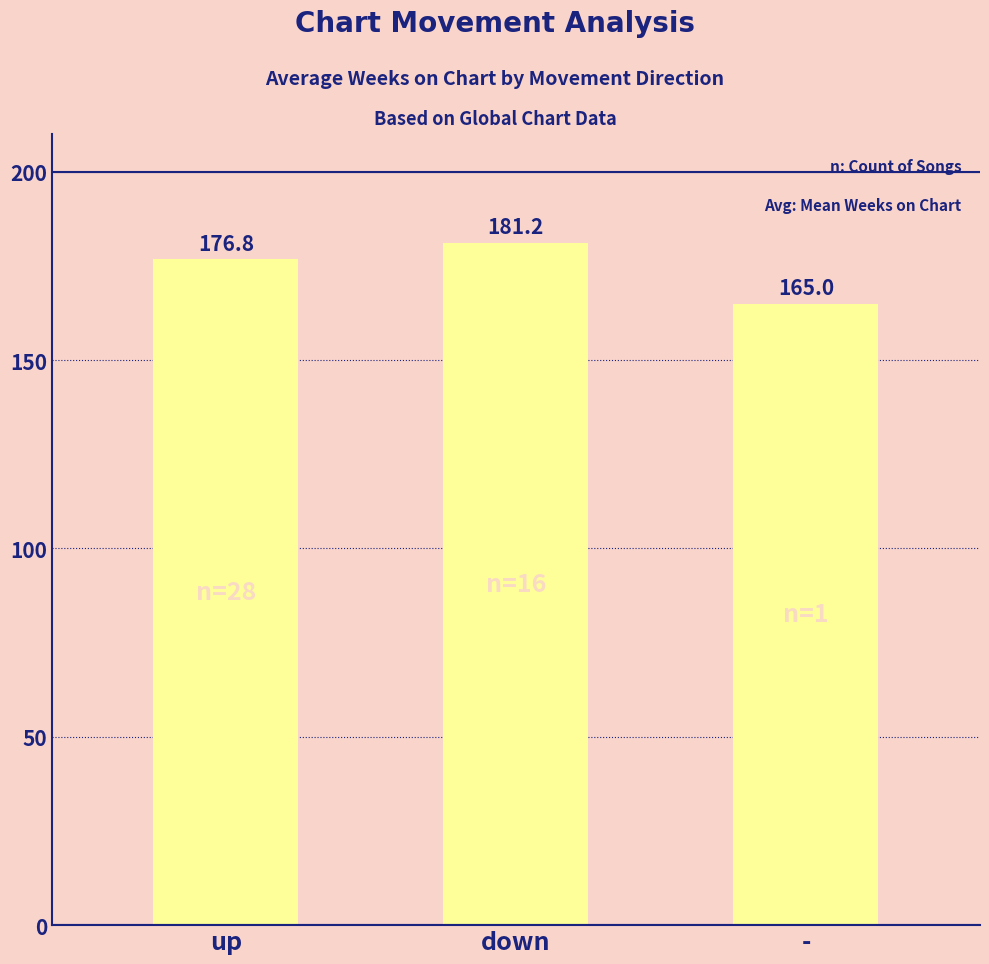

How many values exceed 176?

2